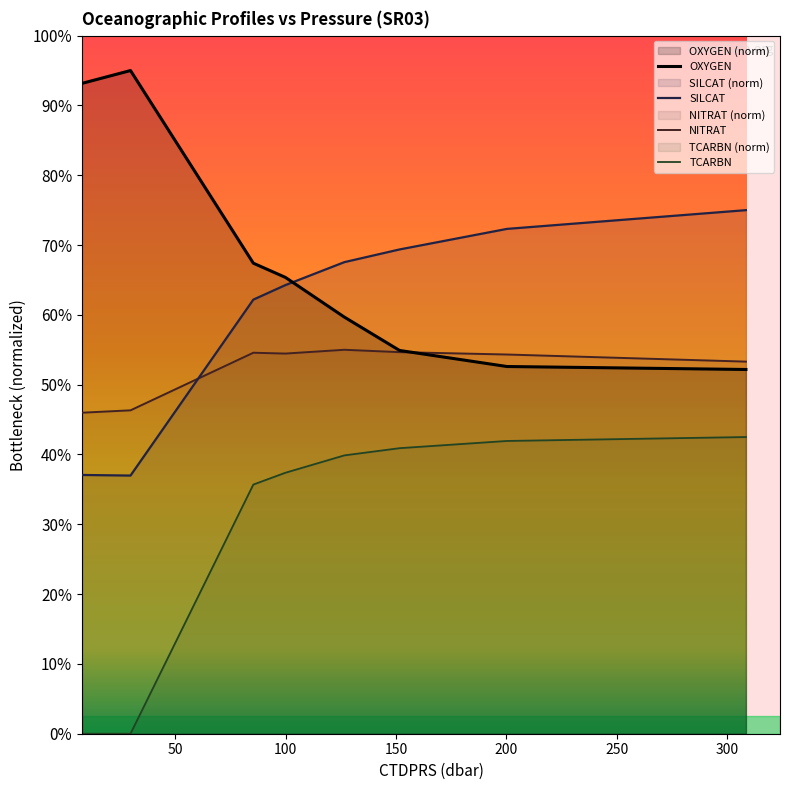

How many series are shown in this chart?

4